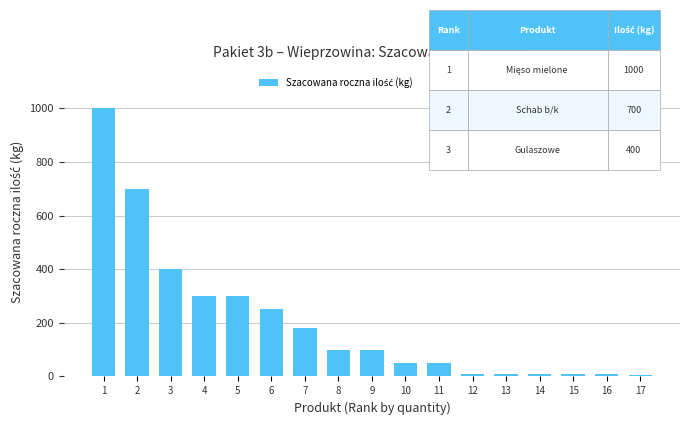

What is the change in value from 1 to 5?

-700